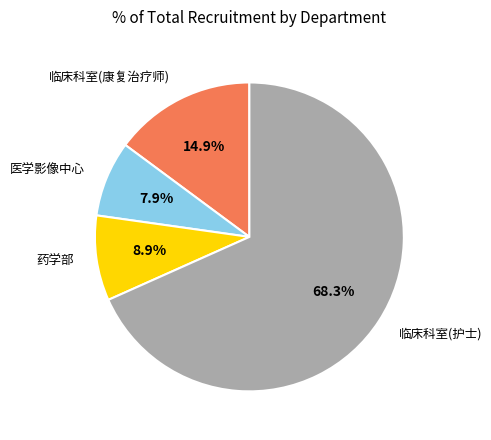

Does any single category account for the majority?

Yes